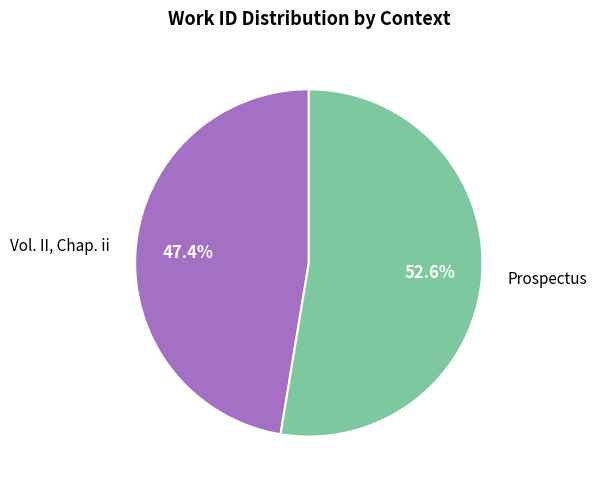

What percentage do Prospectus and Vol. II, Chap. ii together represent?

100.0%